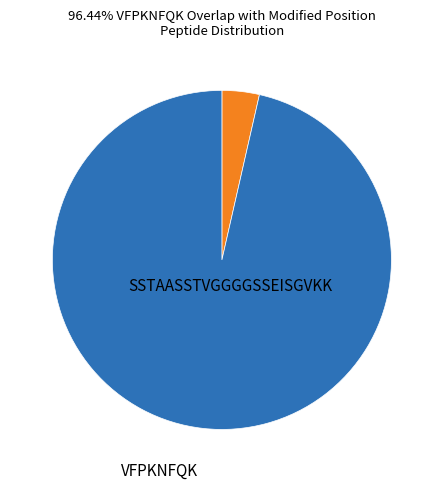

Is there any slice that represents more than half of the pie?

Yes